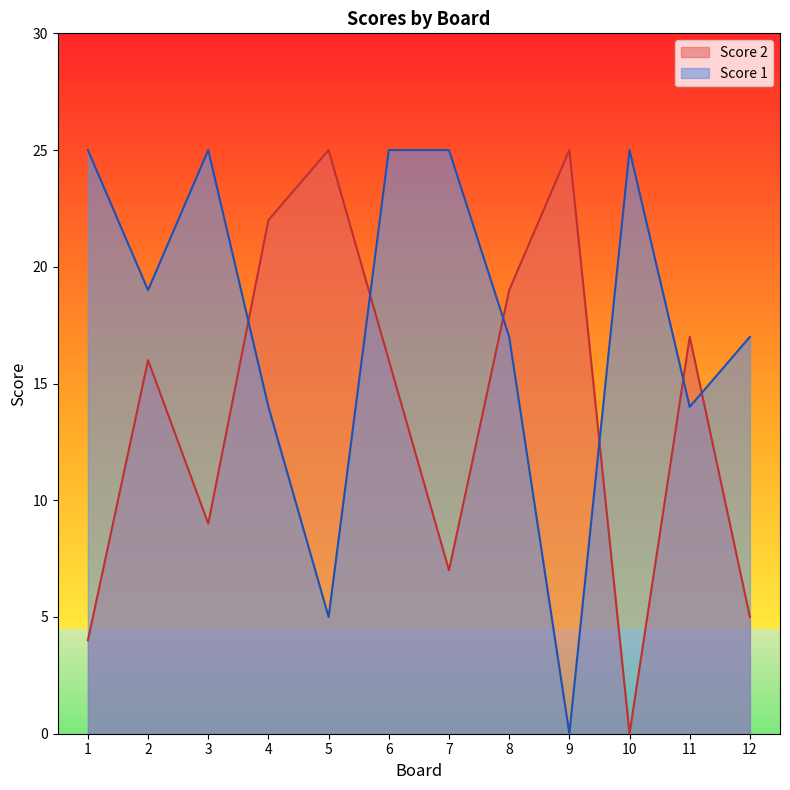

How many positive values does the Score 2 series have?

11